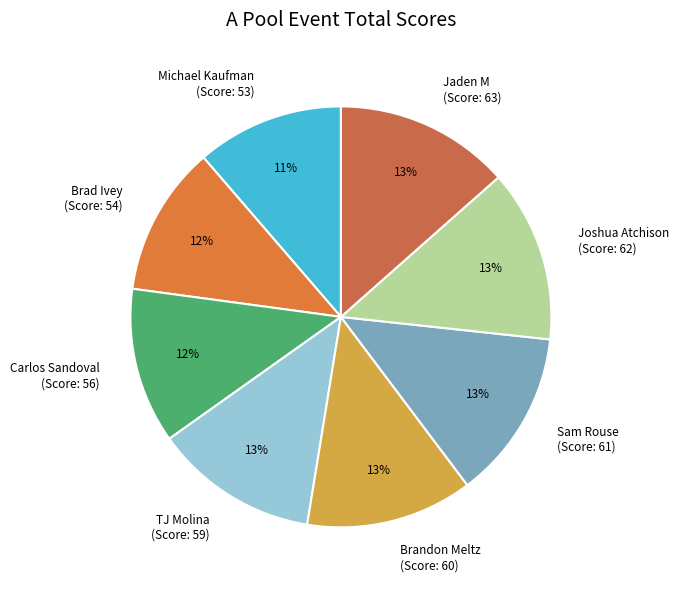

Between Brandon Meltz (Score: 60) and Brad Ivey (Score: 54), which is larger?

Brandon Meltz (Score: 60)